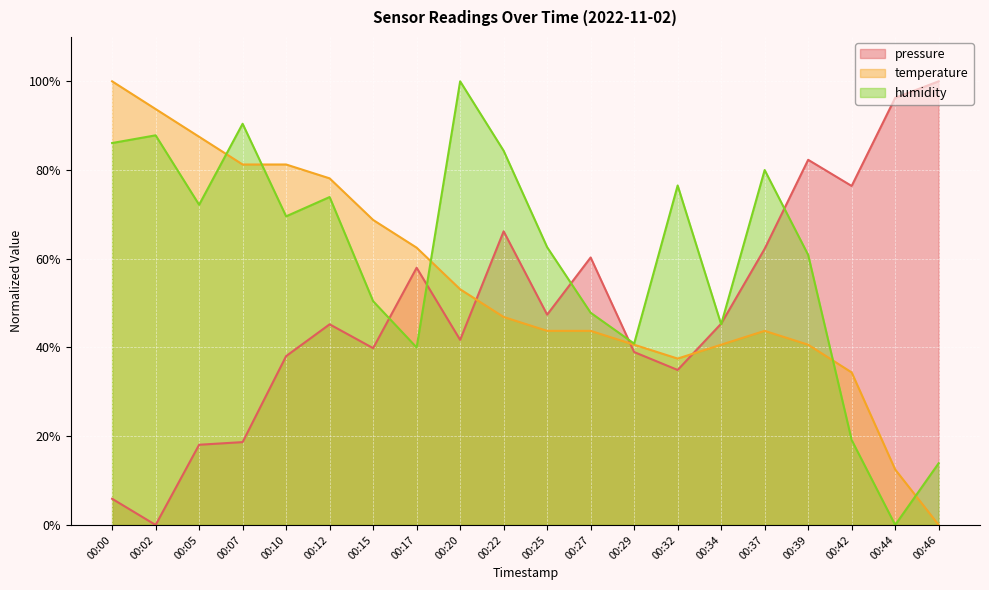

What is the total value across all series at 00:27?

151.9